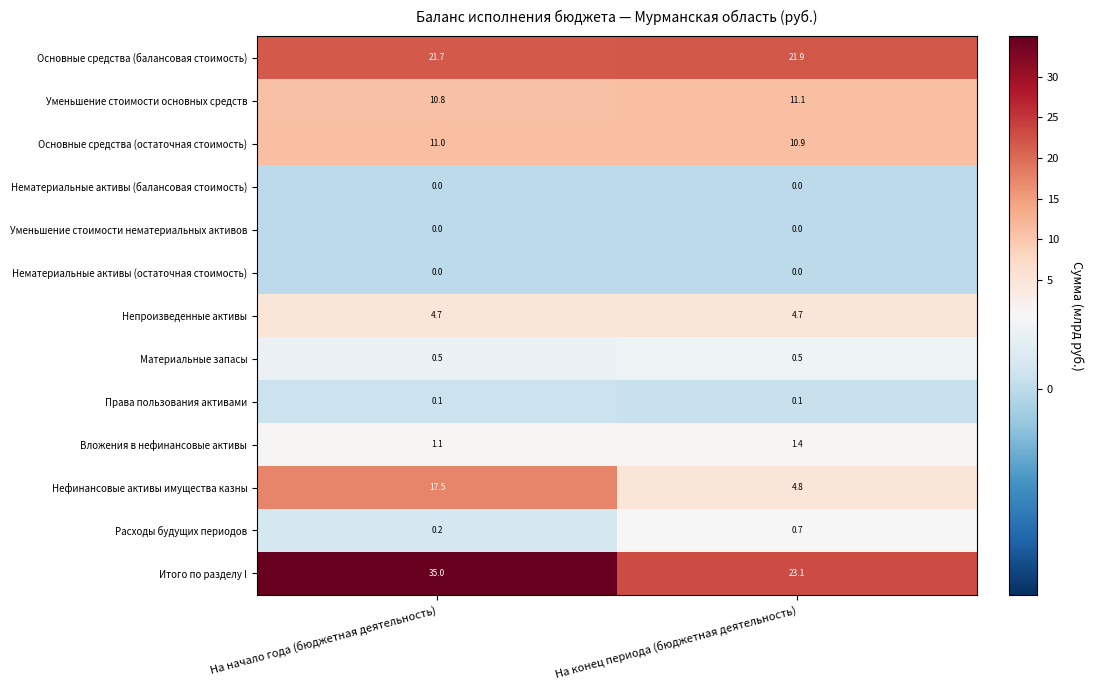

Which series has the largest range (max minus min)?

Нефинансовые активы имущества казны